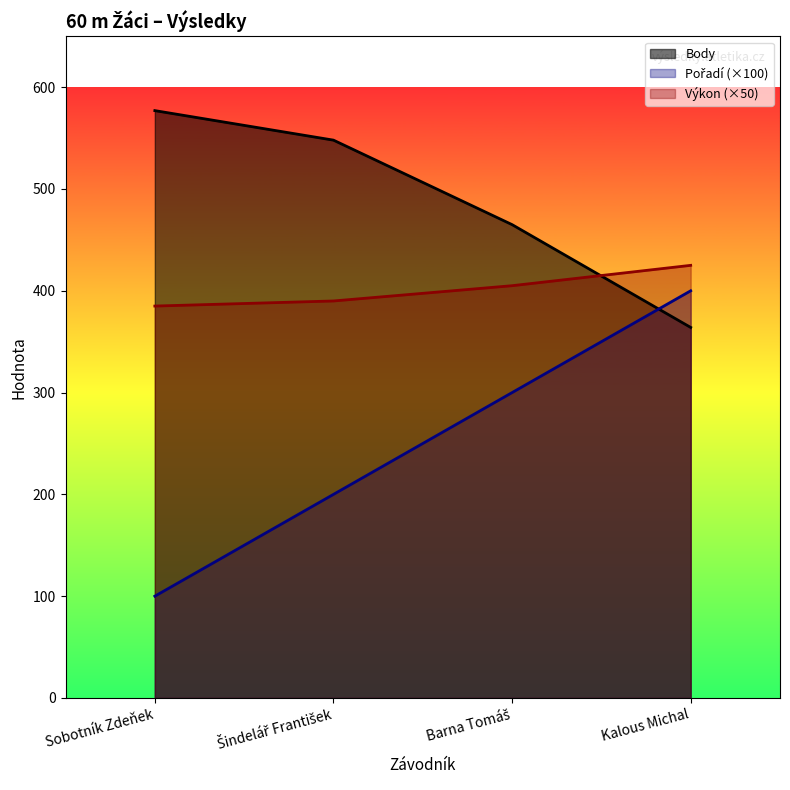

Rank the series at Barna Tomáš from highest to lowest value.

Body, Výkon, Pořadí